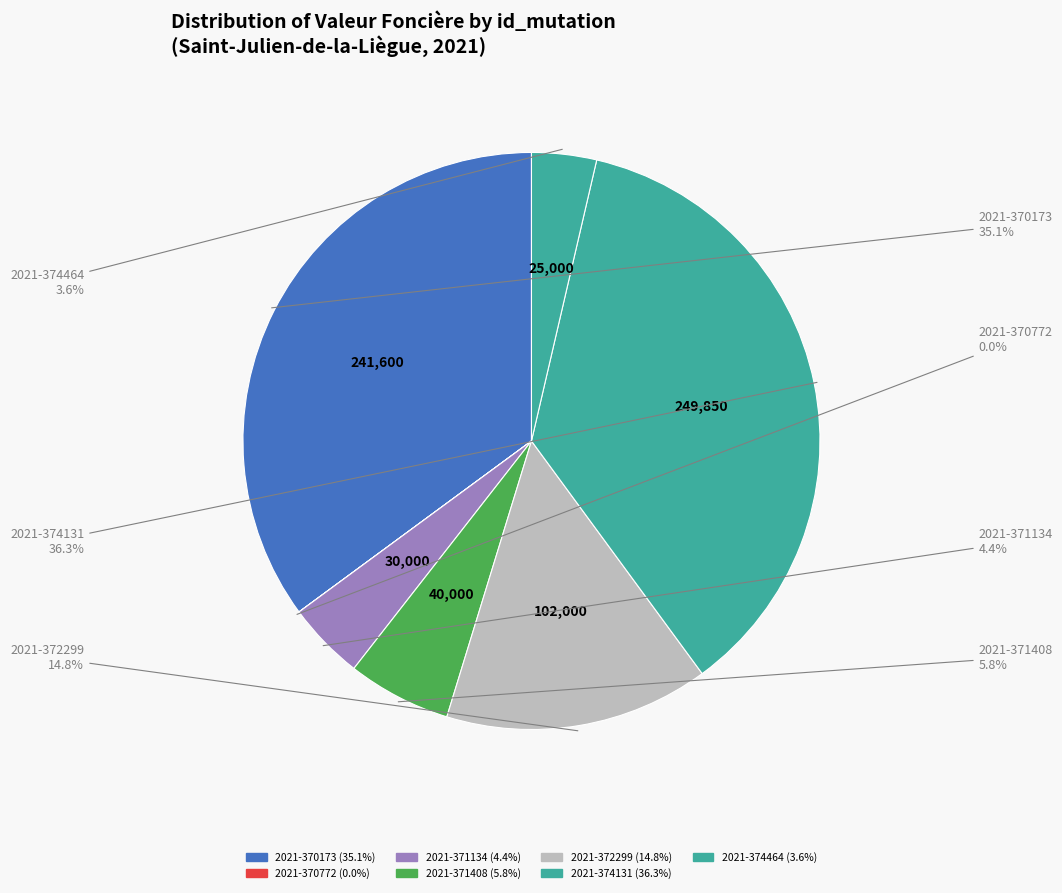

Do 2021-371134 and 2021-374464 together represent more than half of the pie?

No